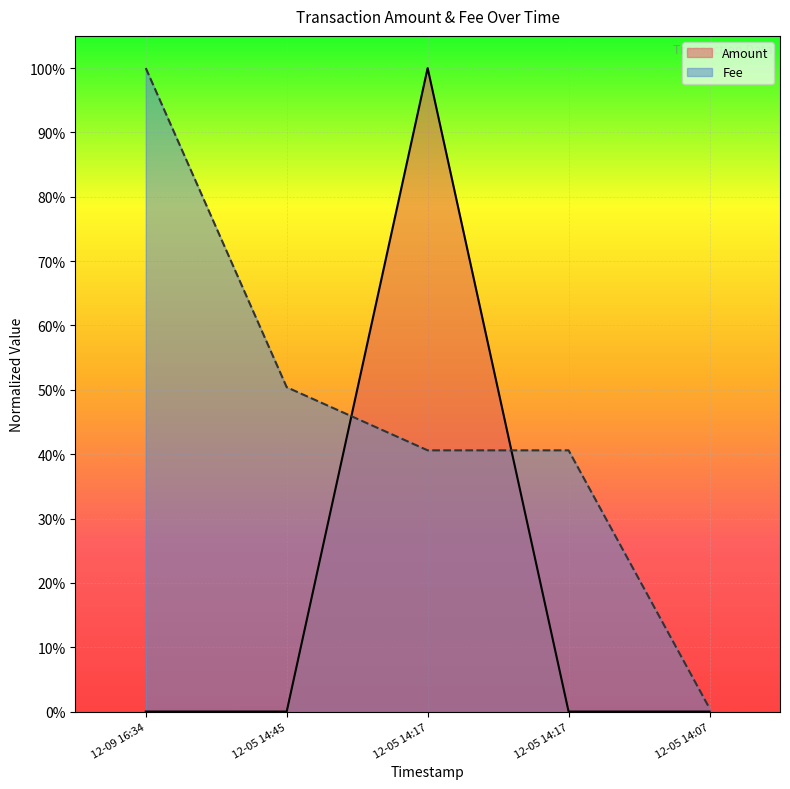

List the series in order of their peak value, lowest first.

Amount, Fee